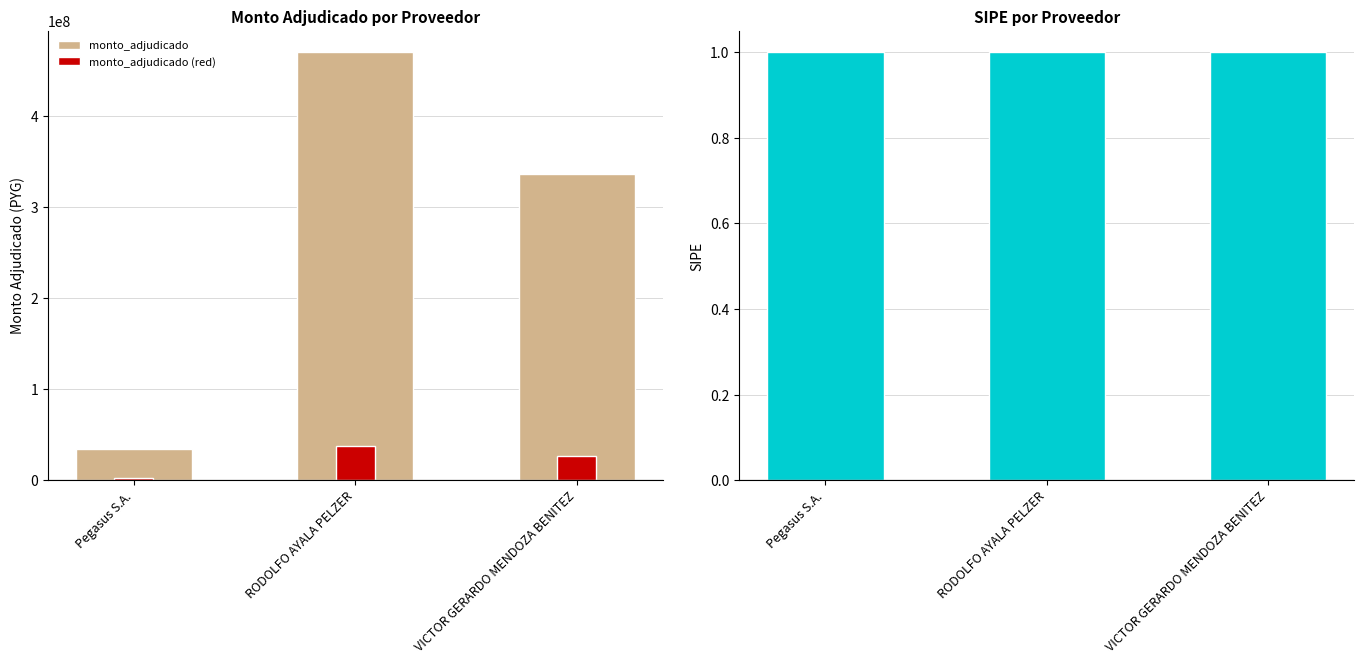

Between RODOLFO AYALA PELZER and VICTOR GERARDO MENDOZA BENITEZ, which series saw the biggest shift?

monto_adjudicado